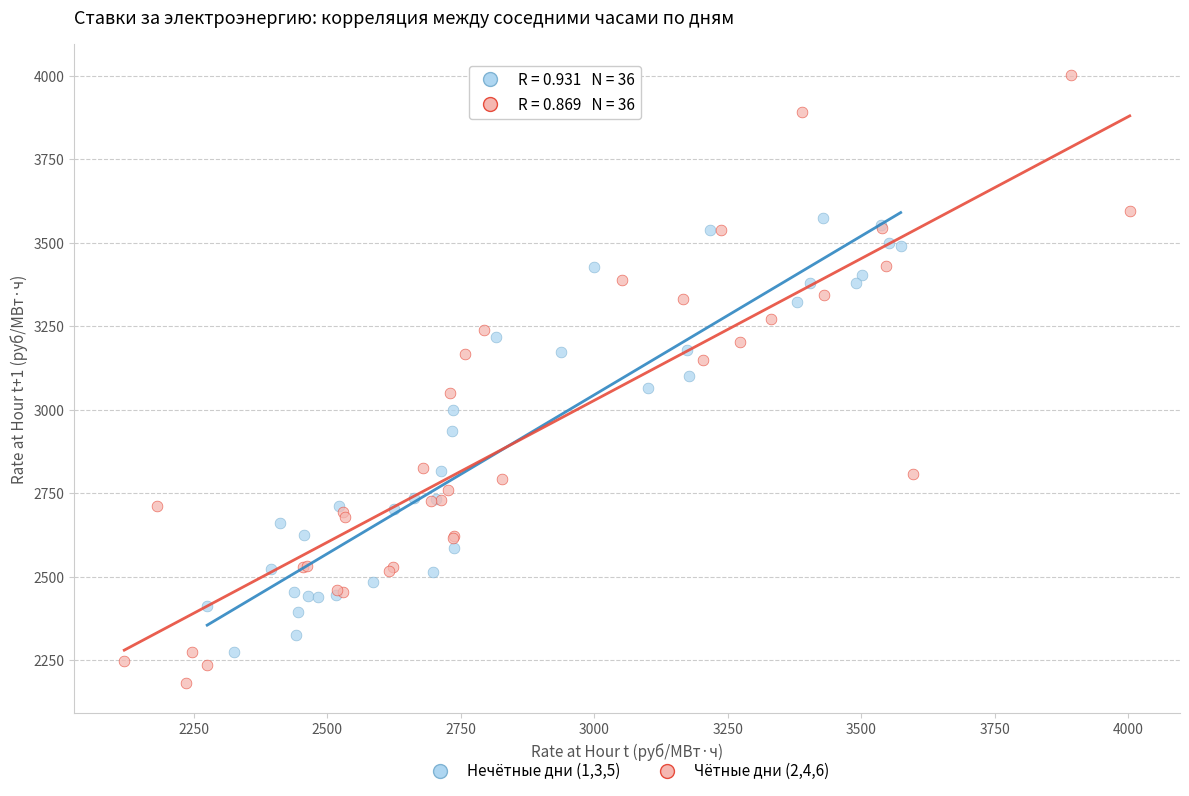

Which series reaches the minimum Y coordinate?

Чётные дни (2,4,6)